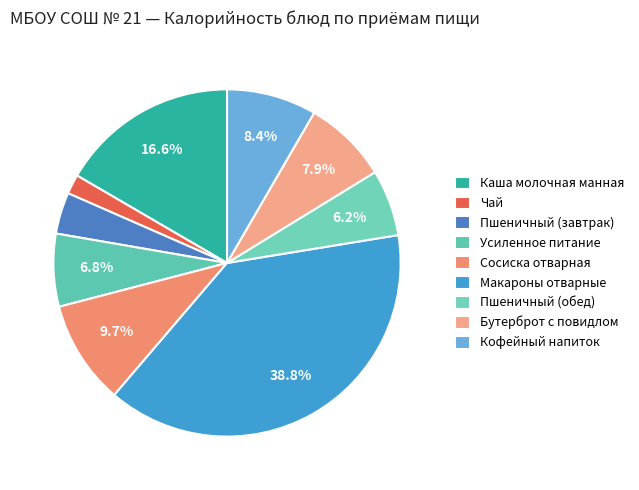

To the nearest percent, what portion does Макароны отварные represent?

39%